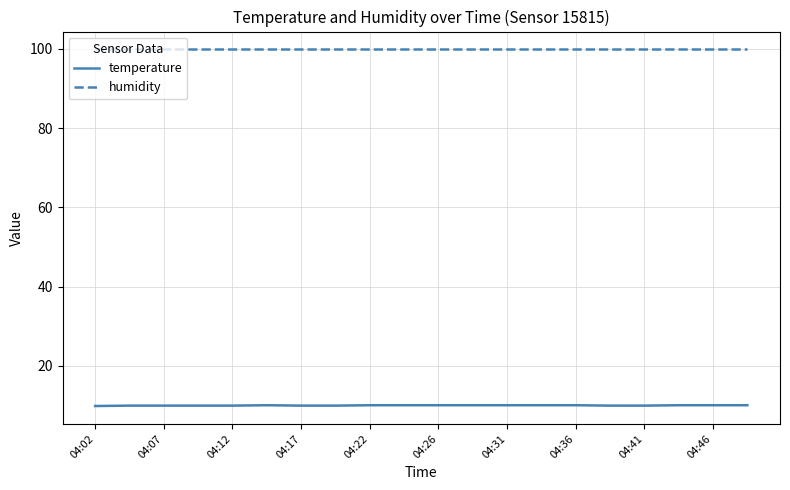

Is this an area chart (filled region under the line)?

No